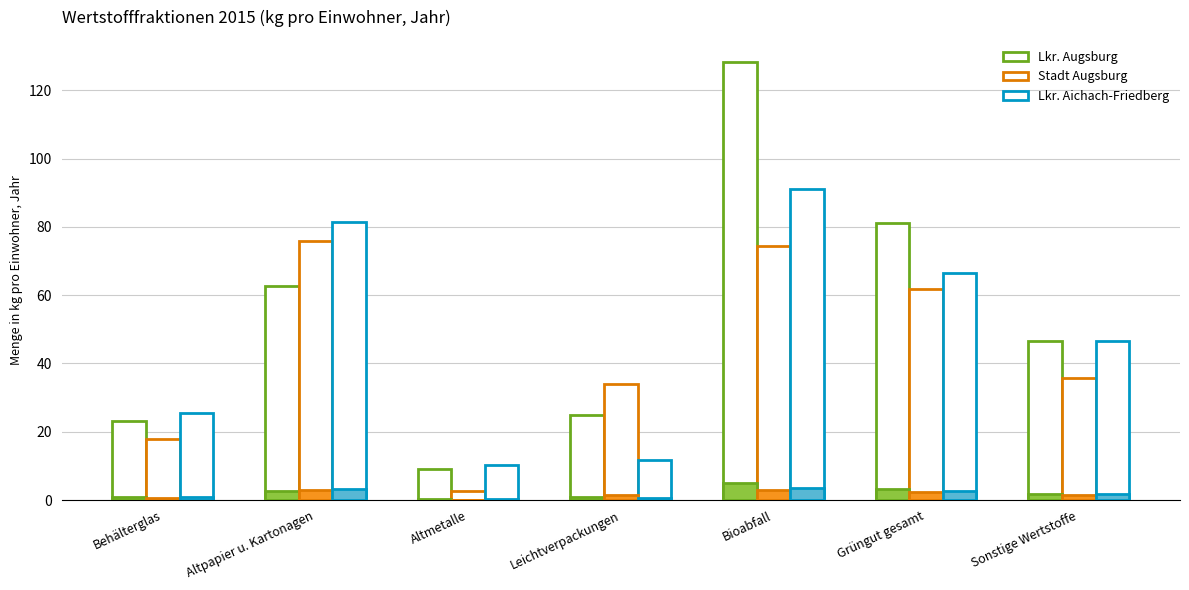

Are the bars grouped side by side (vs. stacked)?

Yes